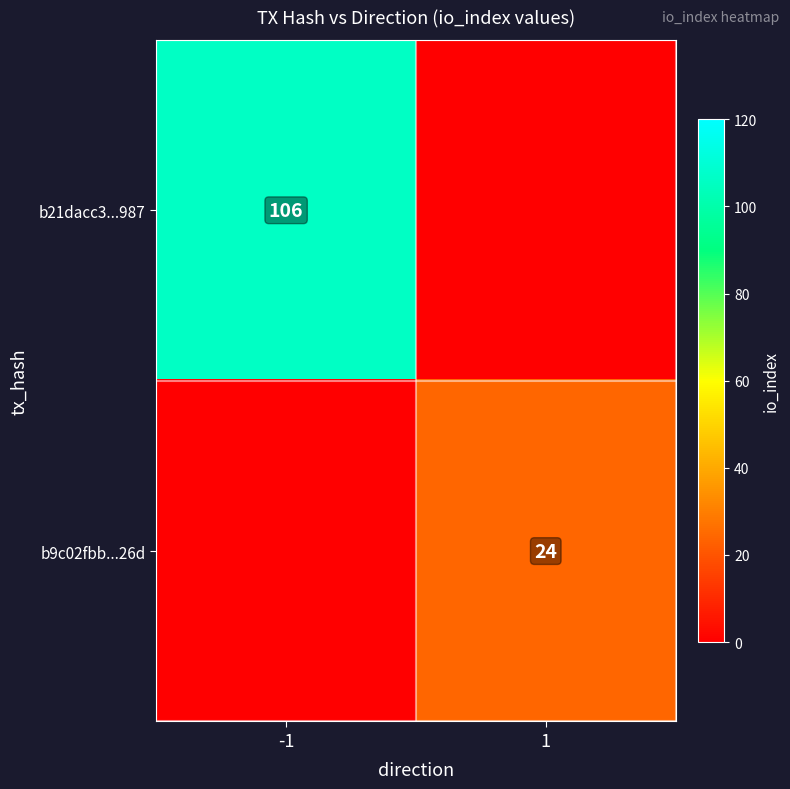

At how many categories does at least one series exceed 10?

2